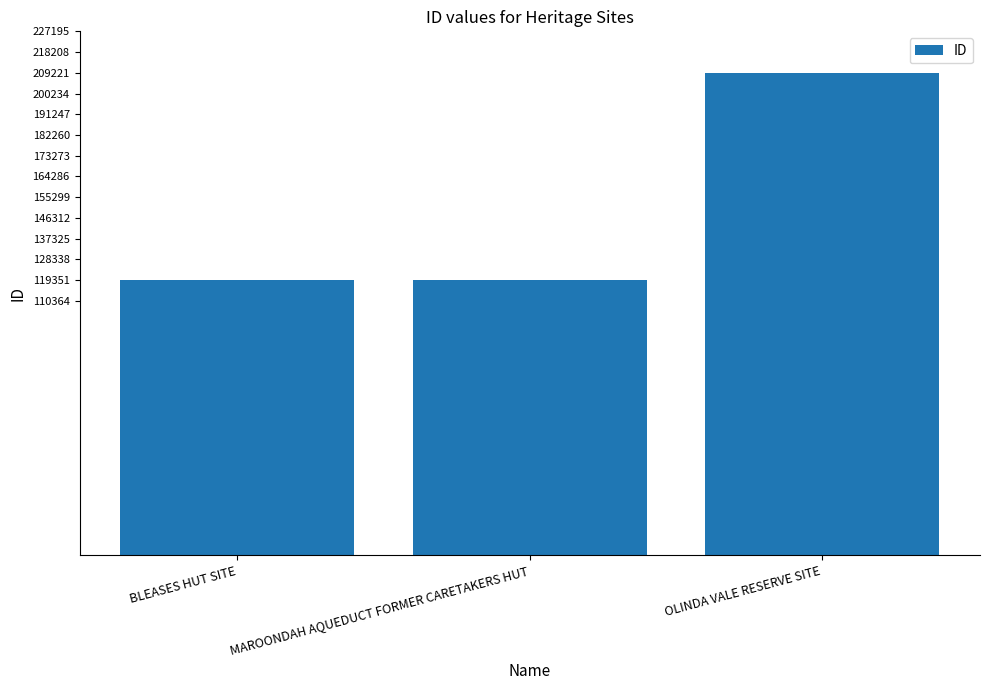

At which label is the value closest to 164290?

MAROONDAH AQUEDUCT FORMER CARETAKERS HUT